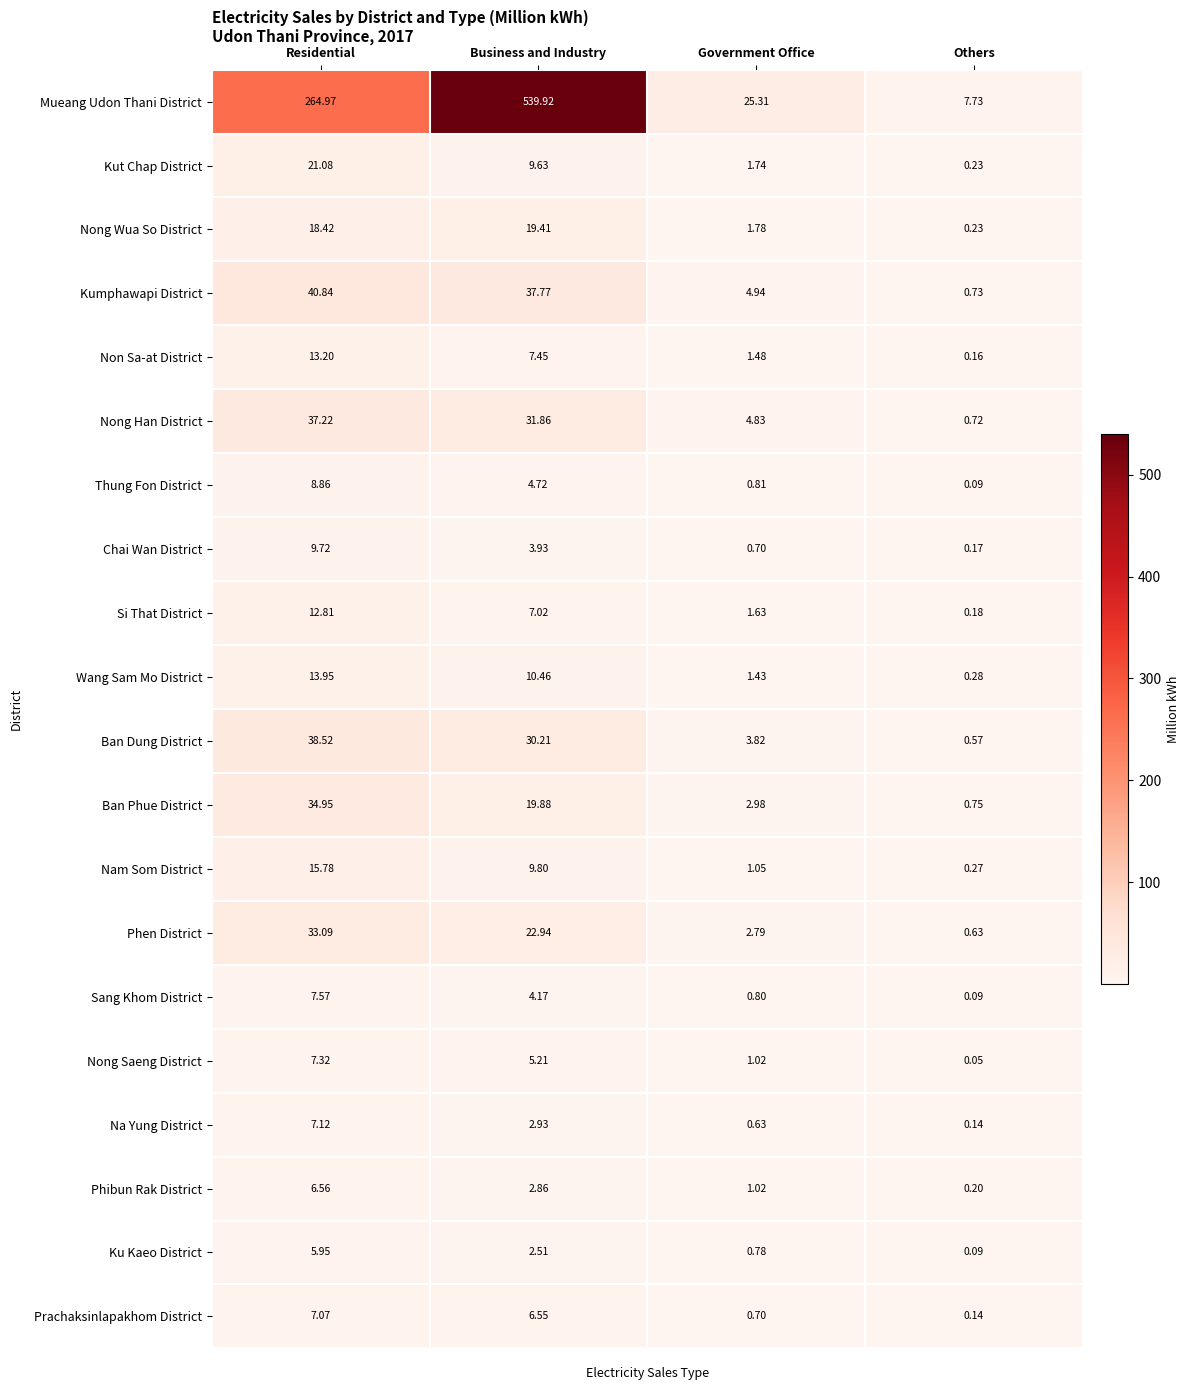

Which series has the largest range (max minus min)?

Mueang Udon Thani District